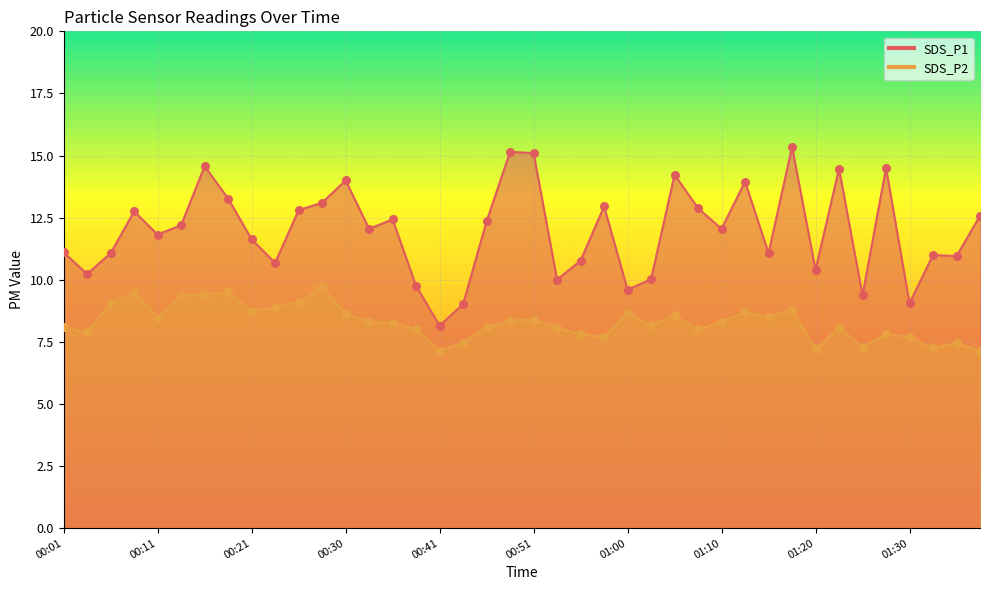

Which series reaches the minimum Y coordinate?

SDS_P2